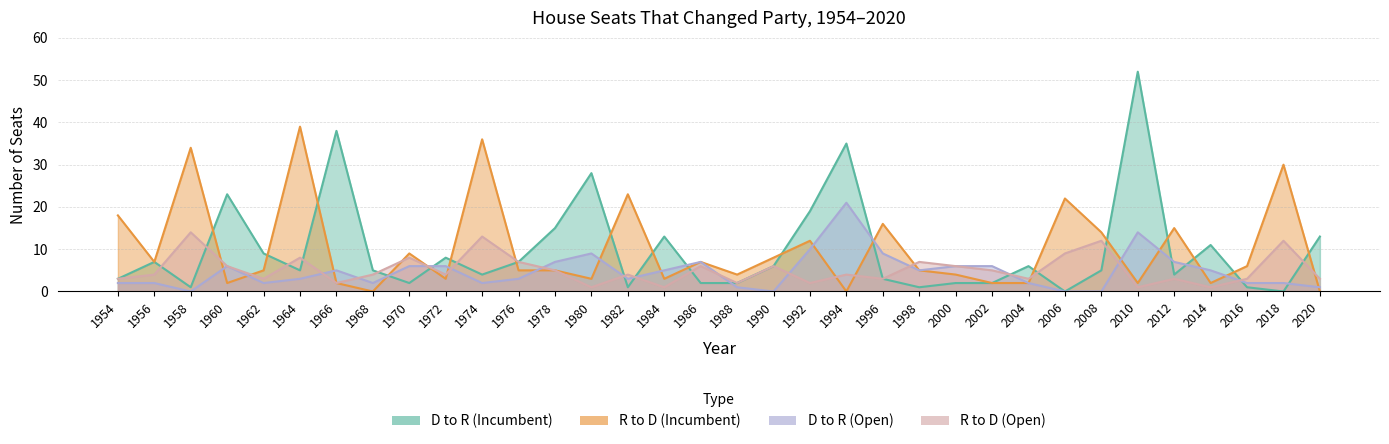

Is the value of D to R (Open) at 1978 greater than the value of R to D (Open) at 2018?

No